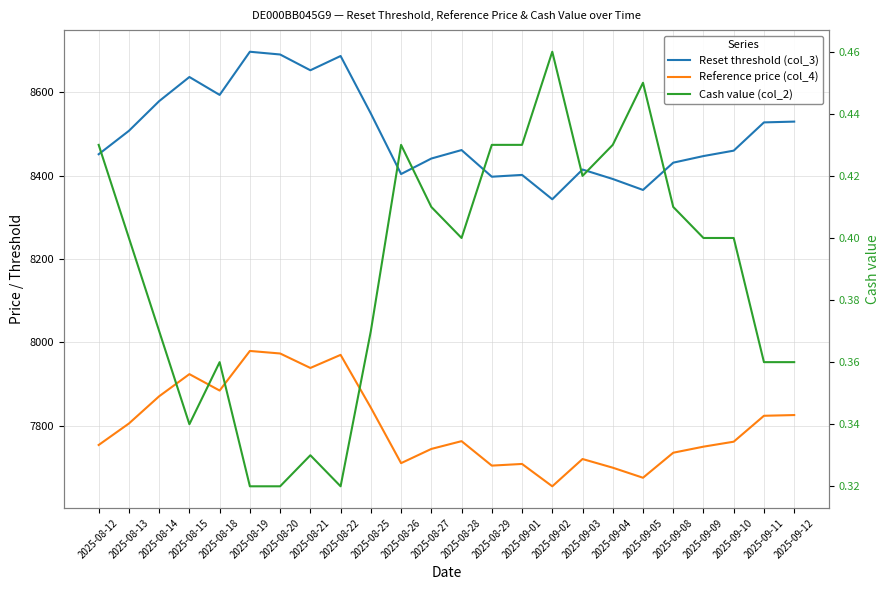

Where is Reference price (col_4) nearest to the value 7816?

2025-09-11